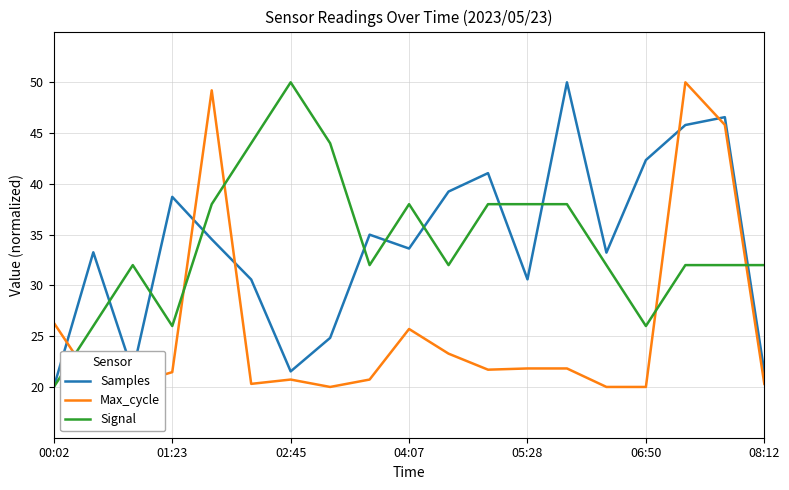

How many times do Samples and Max_cycle cross each other?

5